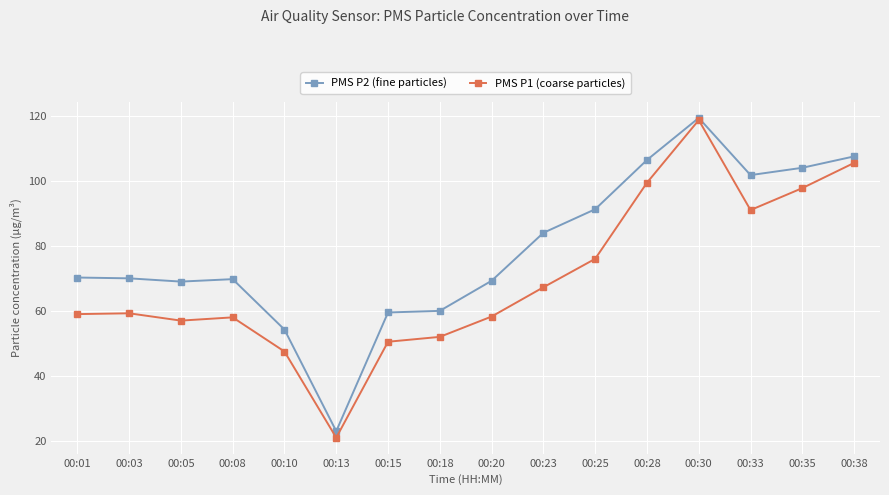

How many interior local valleys does the PMS P2 (fine particles) series have?

3